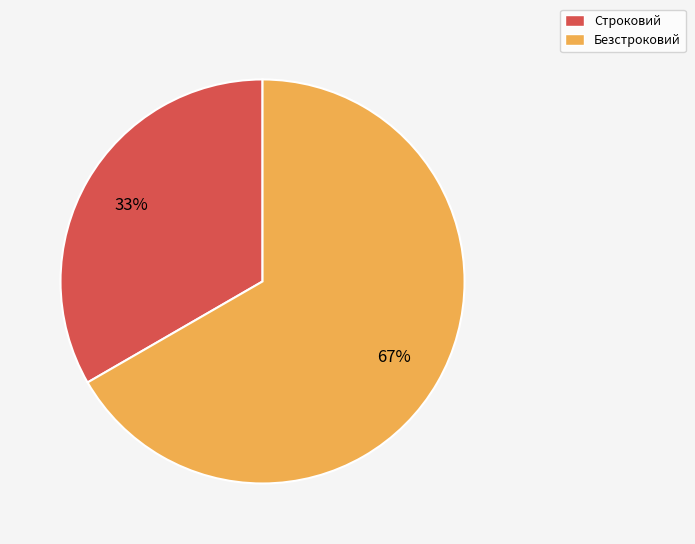

To the nearest percent, what percentage of the pie is Строковий?

33%